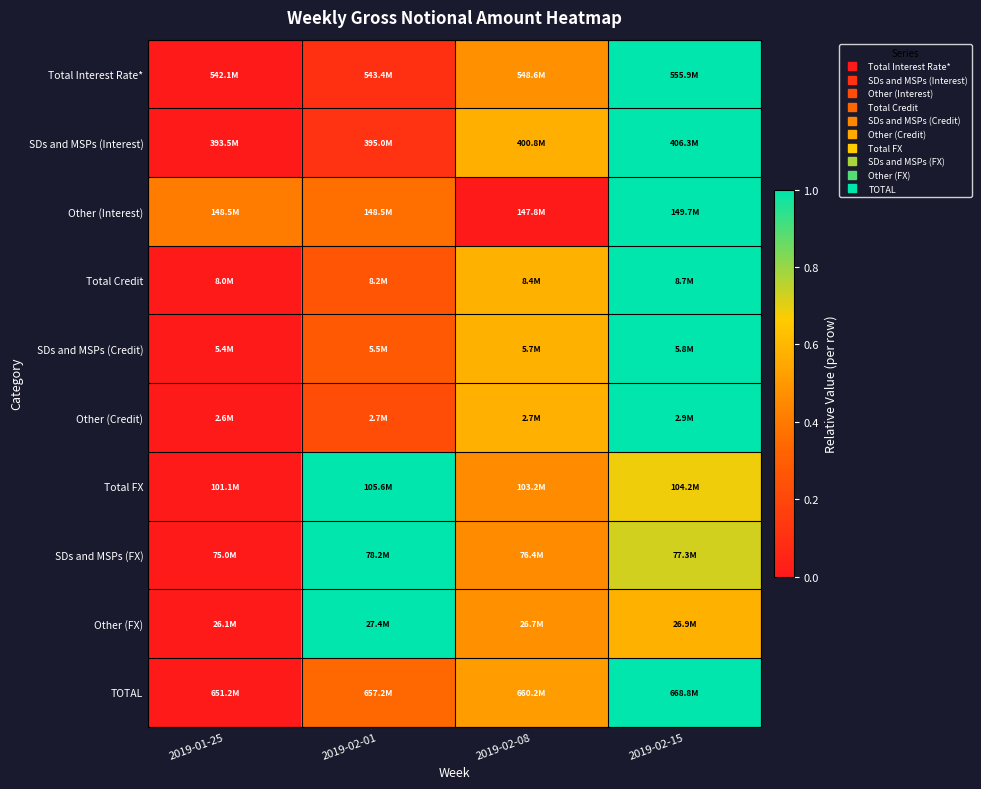

At which category is the sum across all series the highest?

2019-02-15